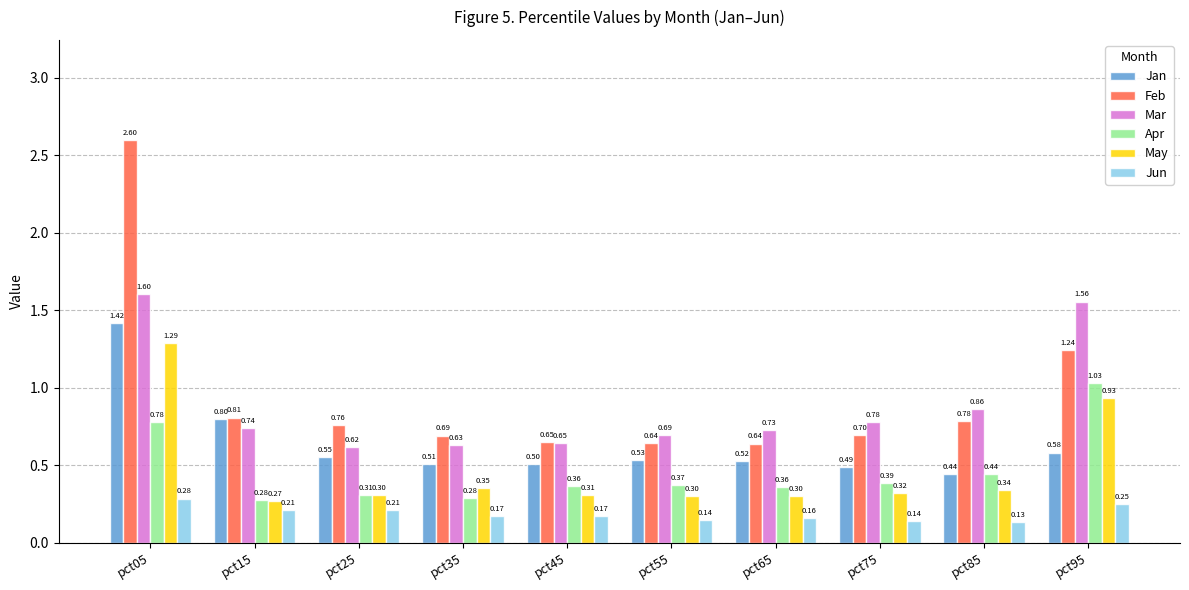

Rank the series by their maximum value, from lowest to highest.

Jun, Apr, May, Jan, Mar, Feb